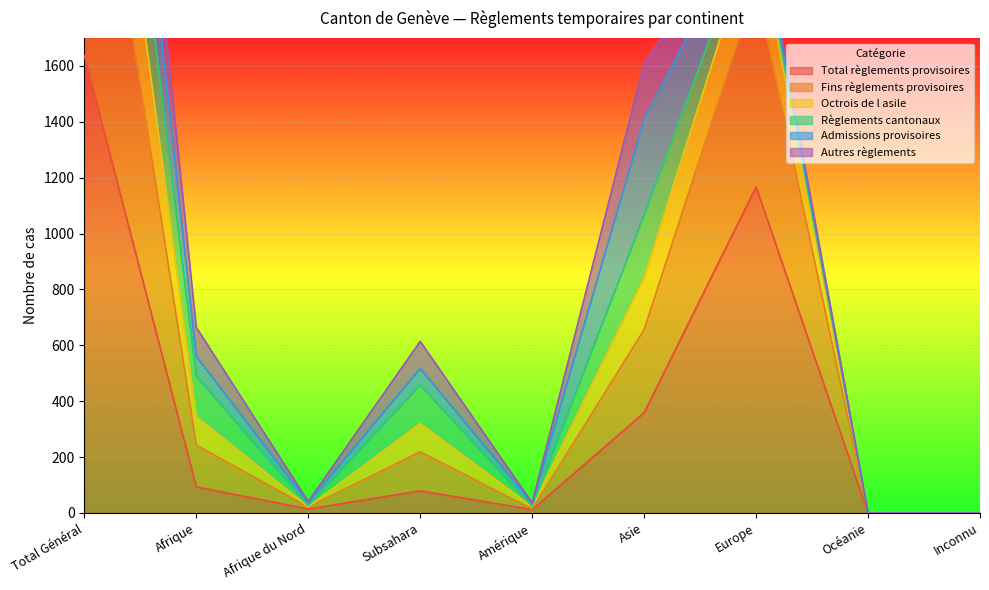

Where is the first local minimum for Fins règlements provisoires?

Afrique du Nord